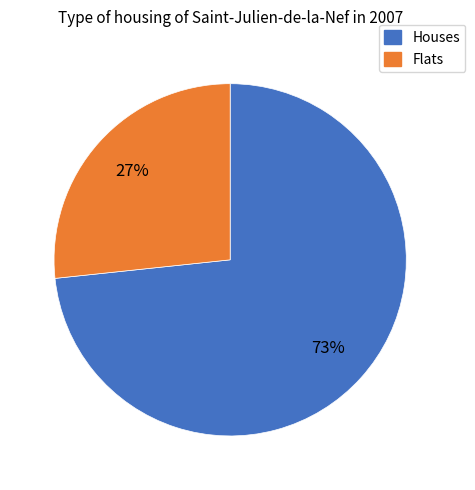

How many segments does this pie chart have?

2